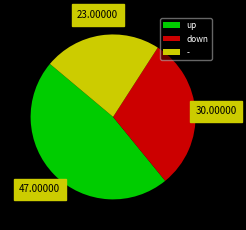

Is there a majority slice in this chart?

No